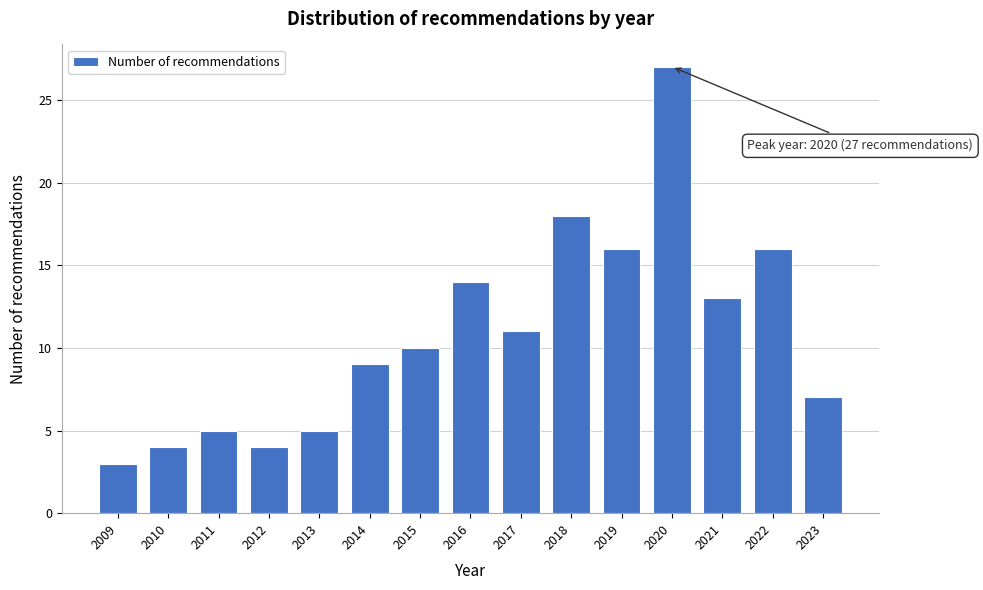

Reading left to right, what are all the values shown in this chart?

3	4	5	4	5	9	10	14	11	18	16	27	13	16	7